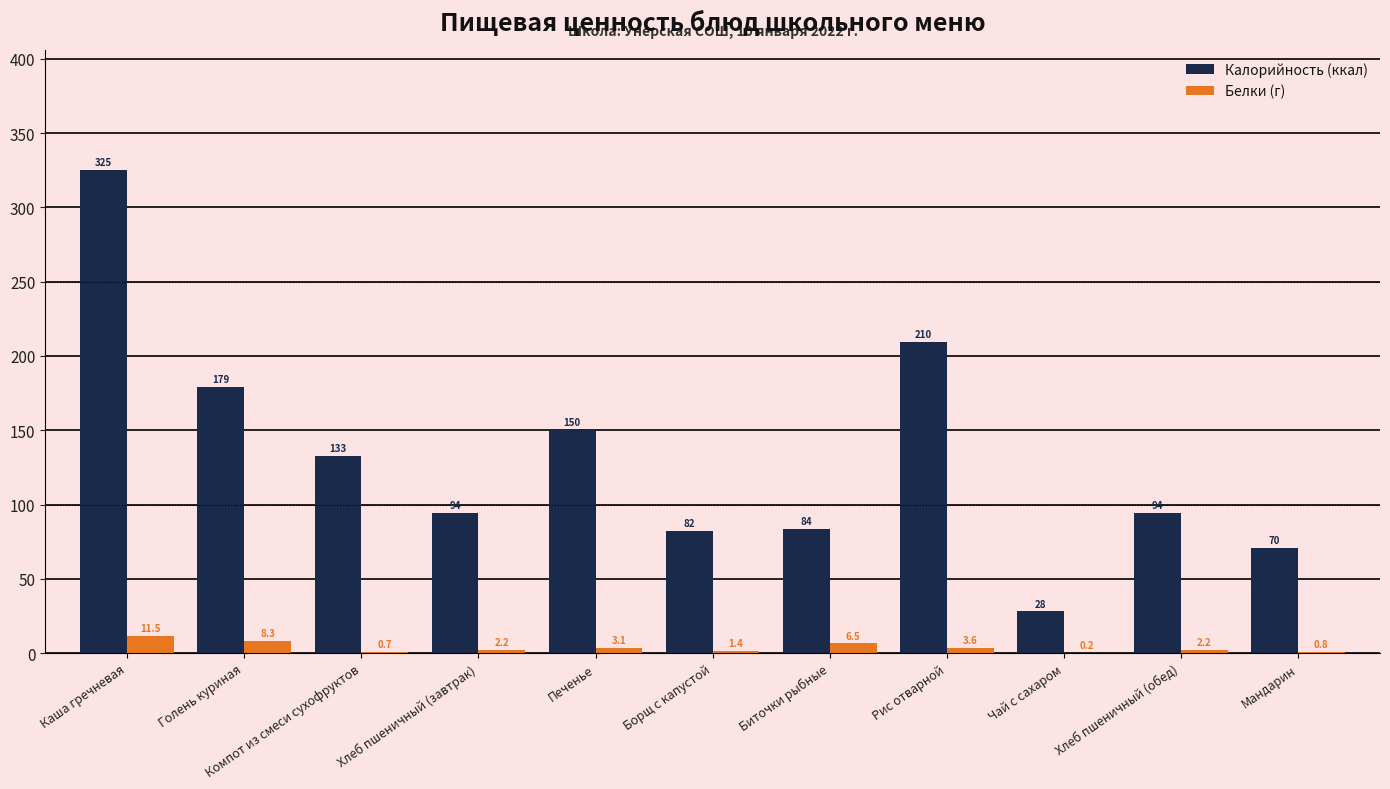

Where is Калорийность (ккал) nearest to the value 176?

Голень куриная